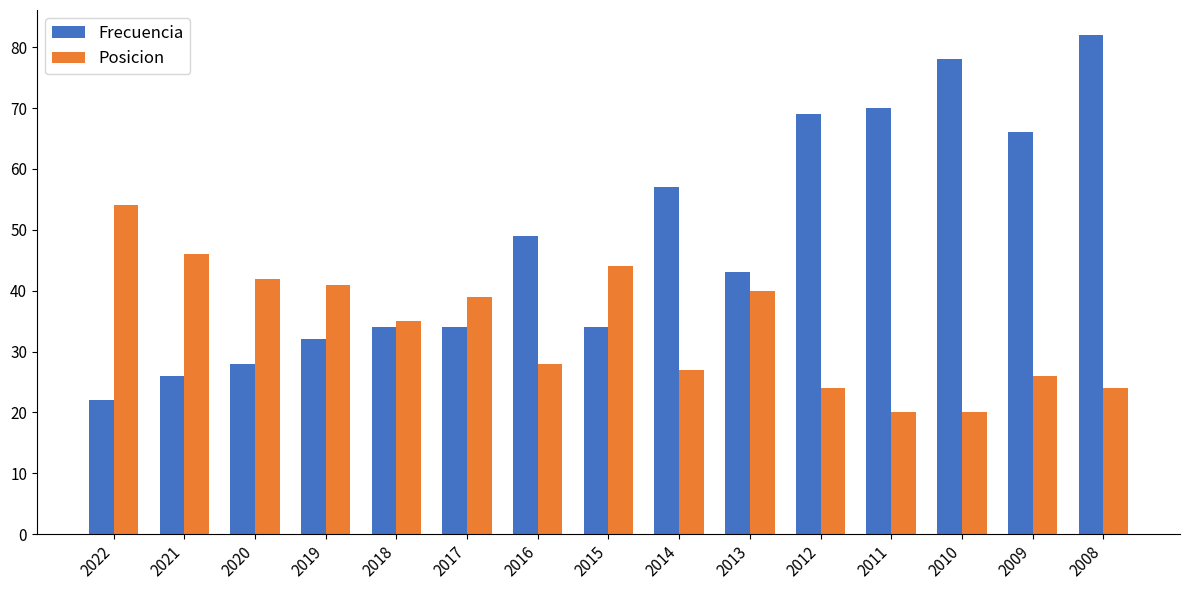

Does the chart contain any negative values?

No